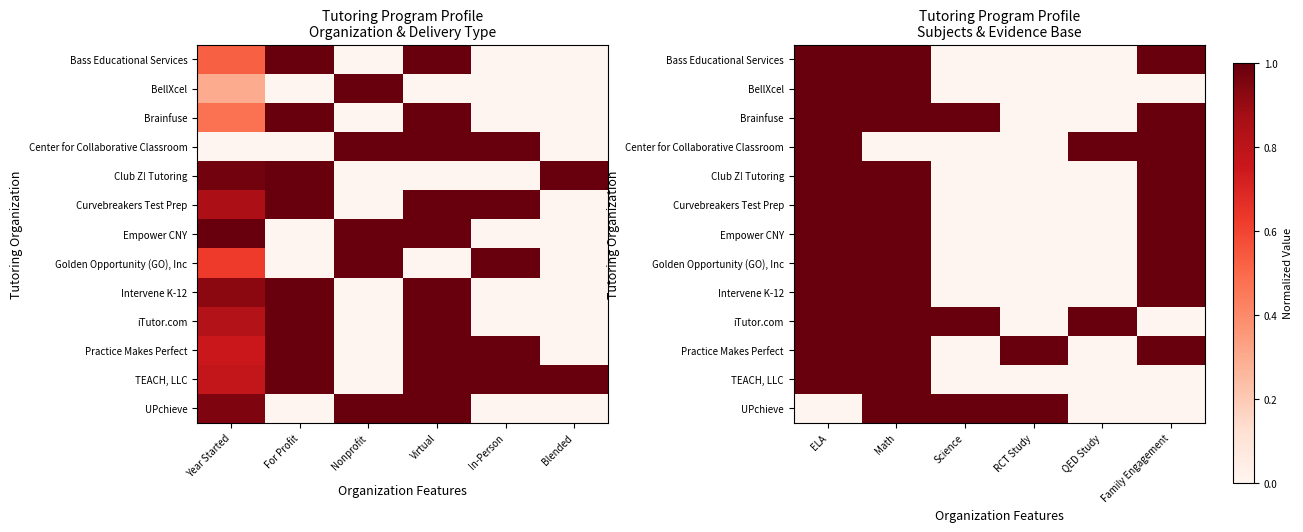

Is it true that Bass Educational Services equals 0 at Family Engagement?

False